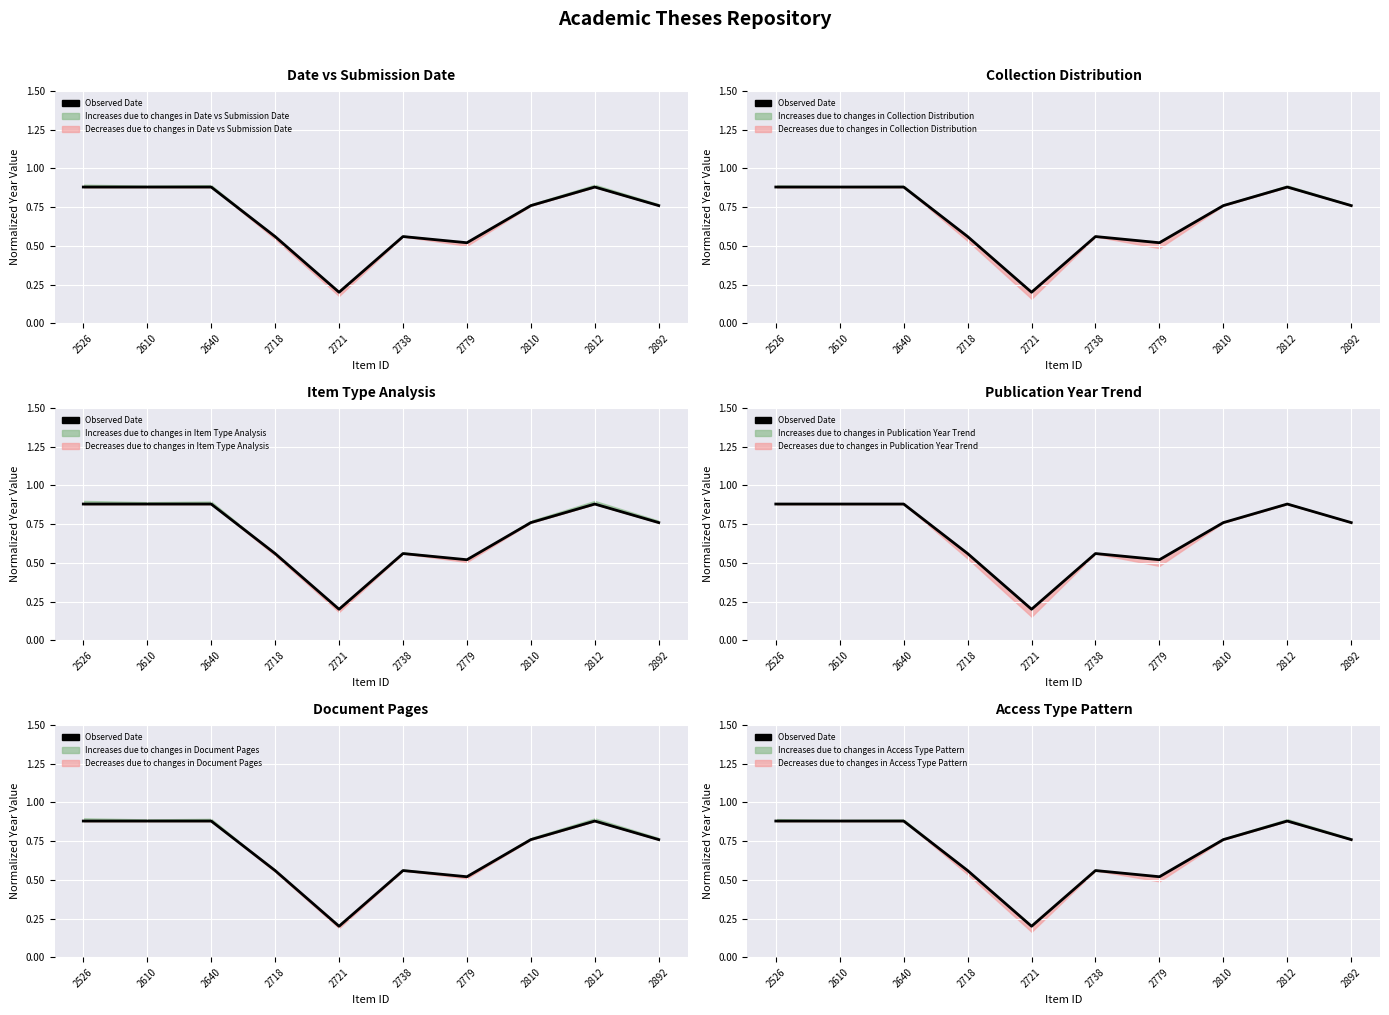

List the labels in order of value, largest first.

2526, 2610, 2640, 2812, 2810, 2892, 2718, 2738, 2779, 2721